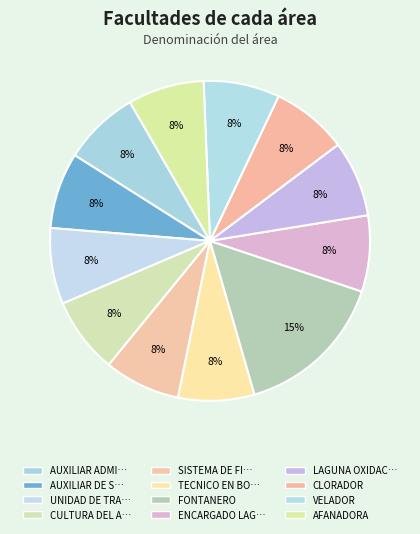

How many segments does this pie chart have?

12